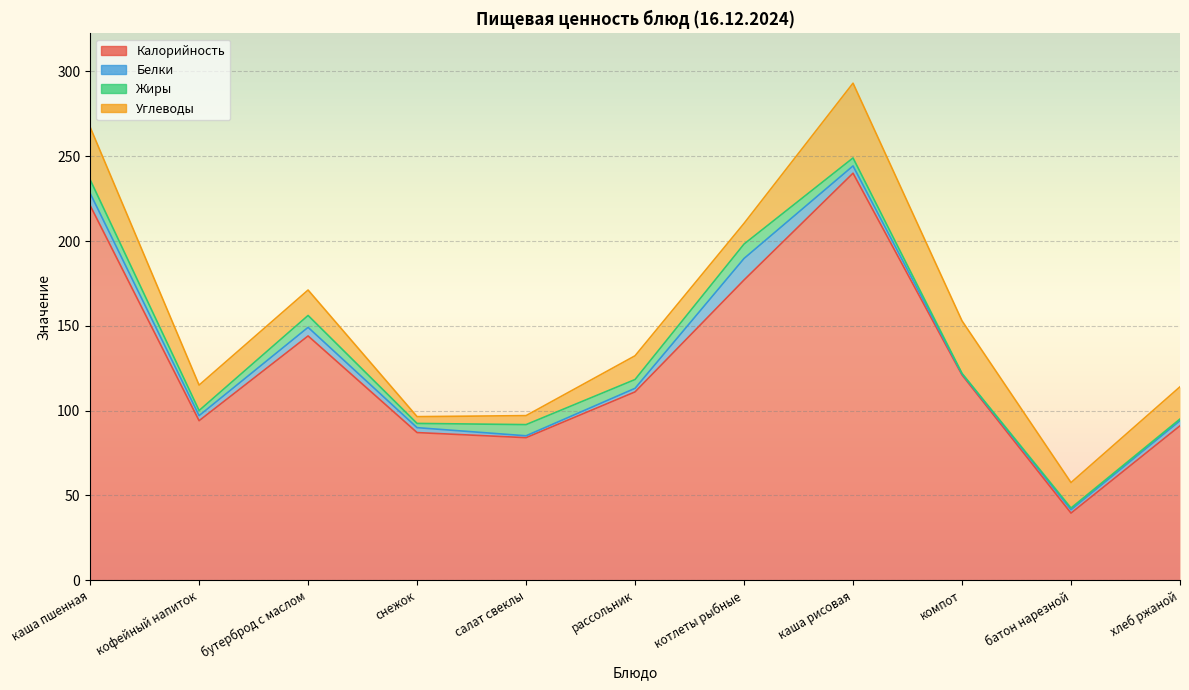

What is the sum of the Жиры values at рассольник and котлеты рыбные?

13.7